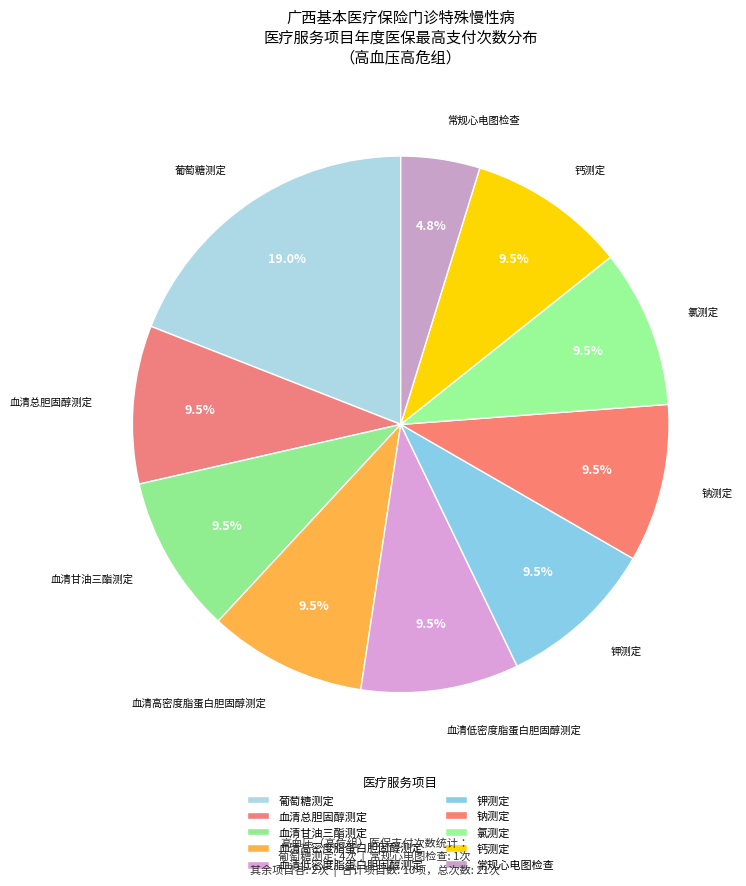

How many segments does this pie chart have?

10